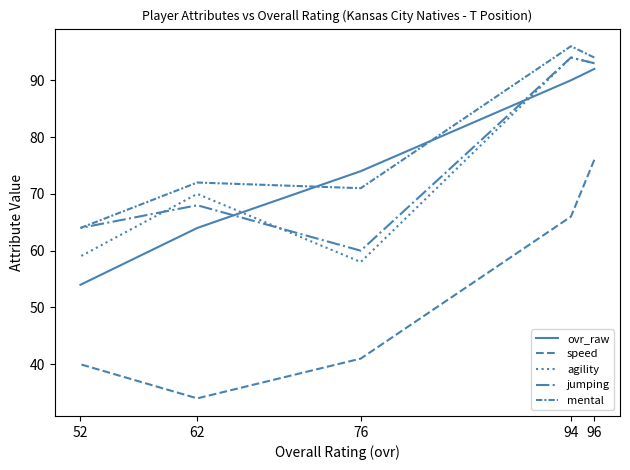

Which category has the highest value in the agility series?

94